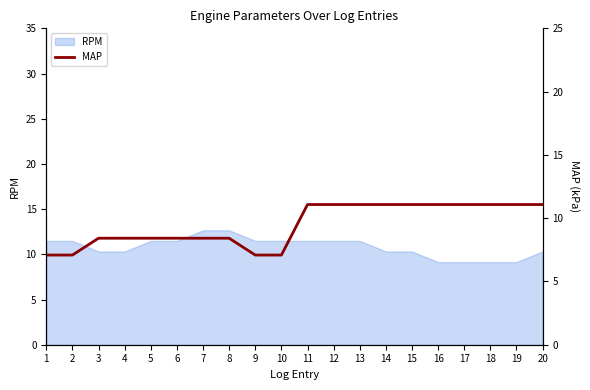

True or false: RPM has a value of 11.5 at 13.

True